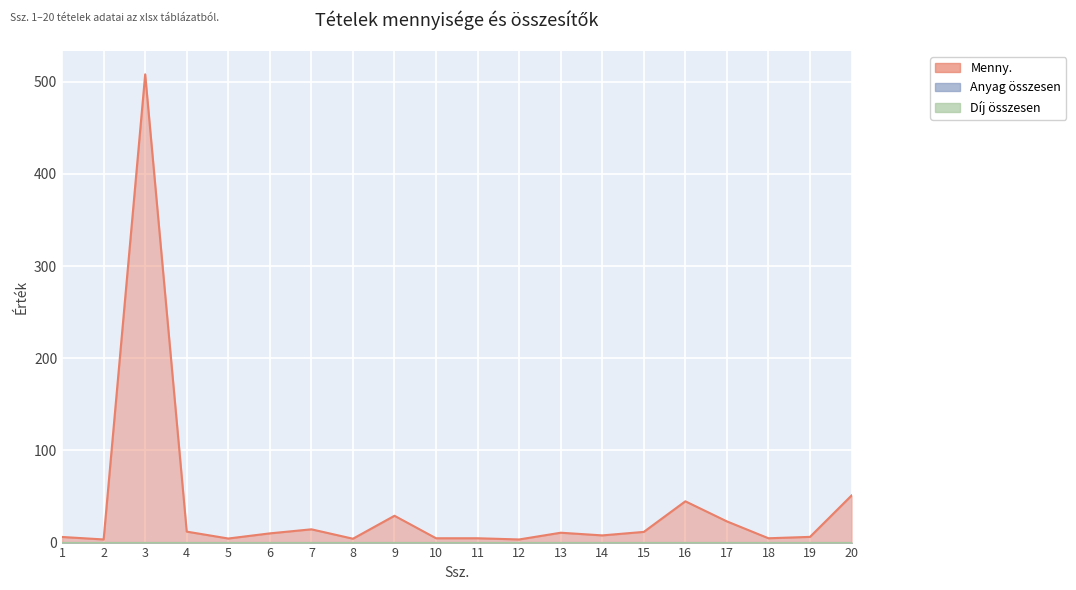

Reading right to left, extract all data points from this chart.

Menny.: 51.1	6.2	4.7	23.0	44.8	11.6	7.8	10.7	3.4	4.7	4.7	29.1	4.2	14.4	10.0	4.4	11.9	508.0	3.4	6.1
Anyag összesen: 0.0	0.0	0.0	0.0	0.0	0.0	0.0	0.0	0.0	0.0	0.0	0.0	0.0	0.0	0.0	0.0	0.0	0.0	0.0	0.0
Díj összesen: 0.0	0.0	0.0	0.0	0.0	0.0	0.0	0.0	0.0	0.0	0.0	0.0	0.0	0.0	0.0	0.0	0.0	0.0	0.0	0.0